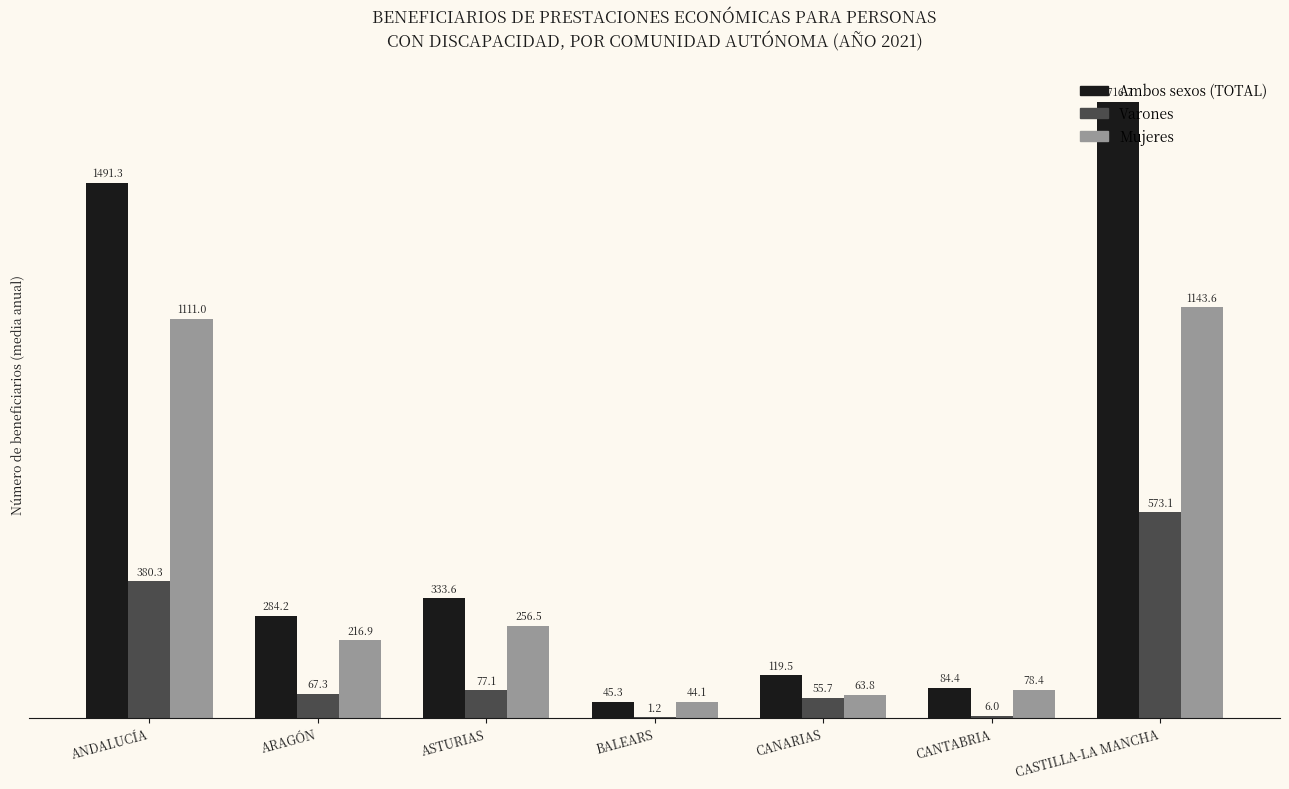

What is the sum of the Varones values at CASTILLA-LA MANCHA and CANTABRIA?

579.1